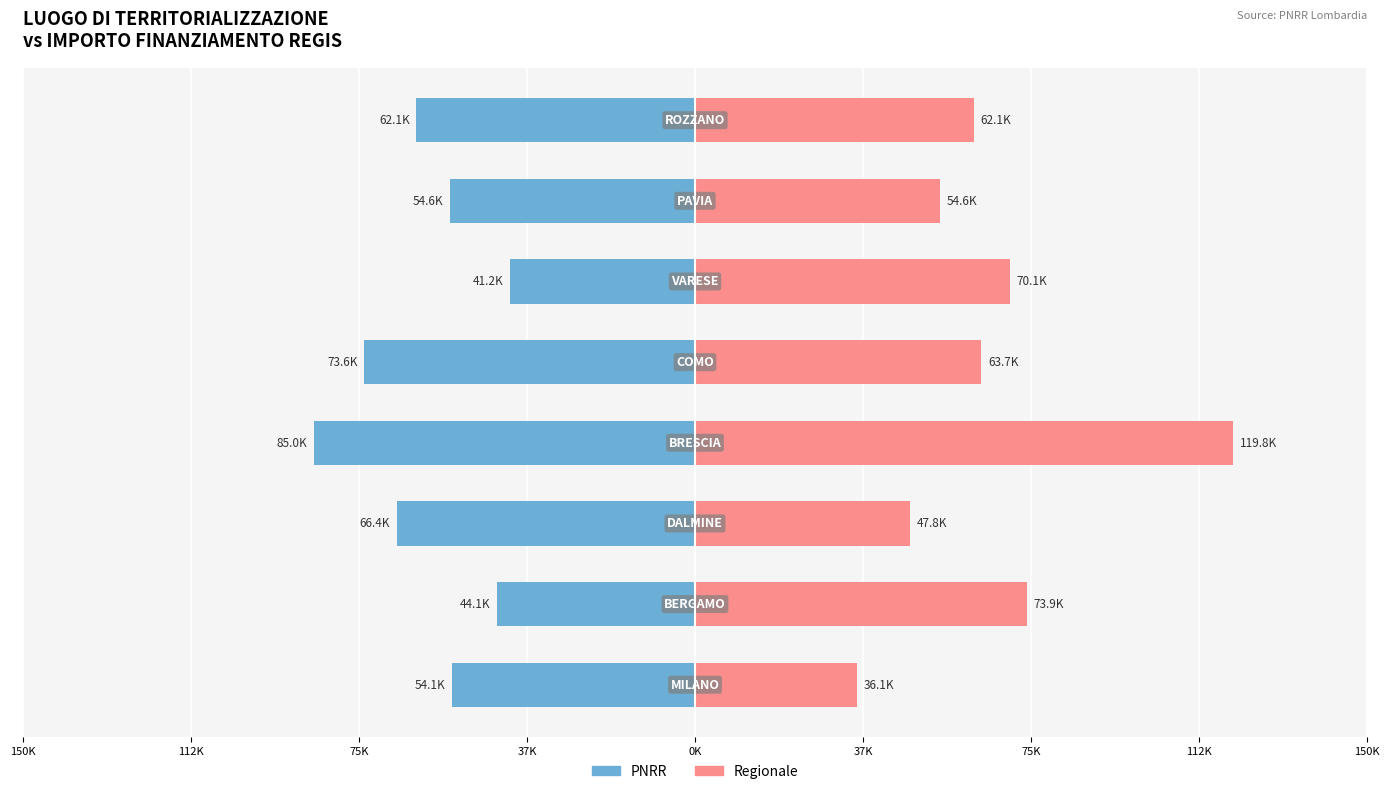

What value does the Regionale series have at 0K?

63747.5